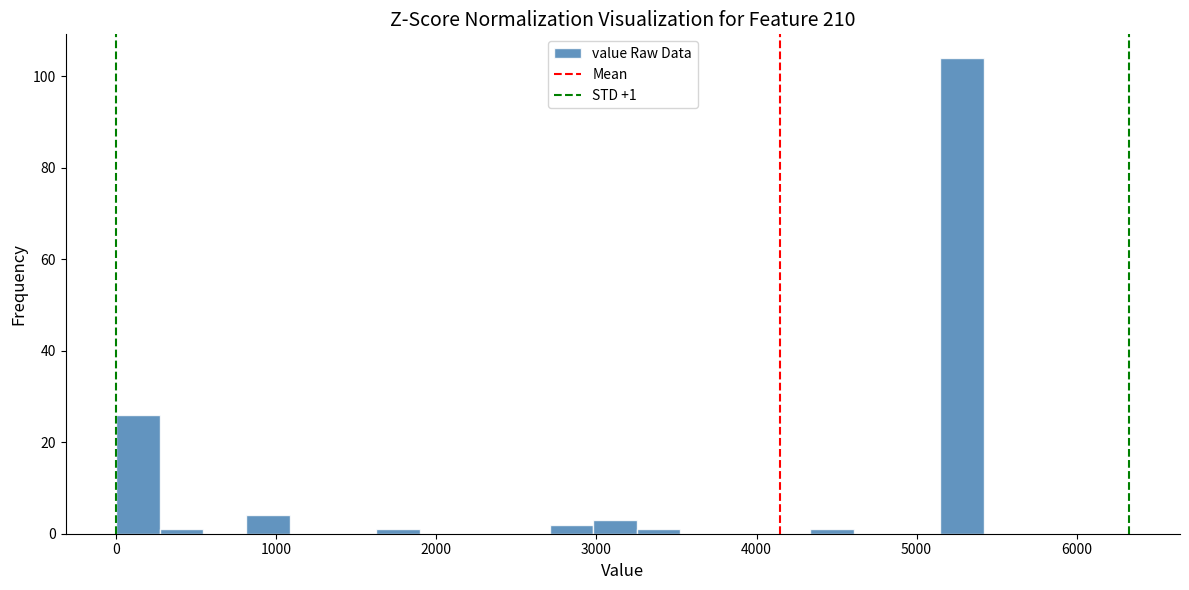

Around what value on the x-axis is the tallest bar? Give the approximate position of its centre, as read against the axis.

5300